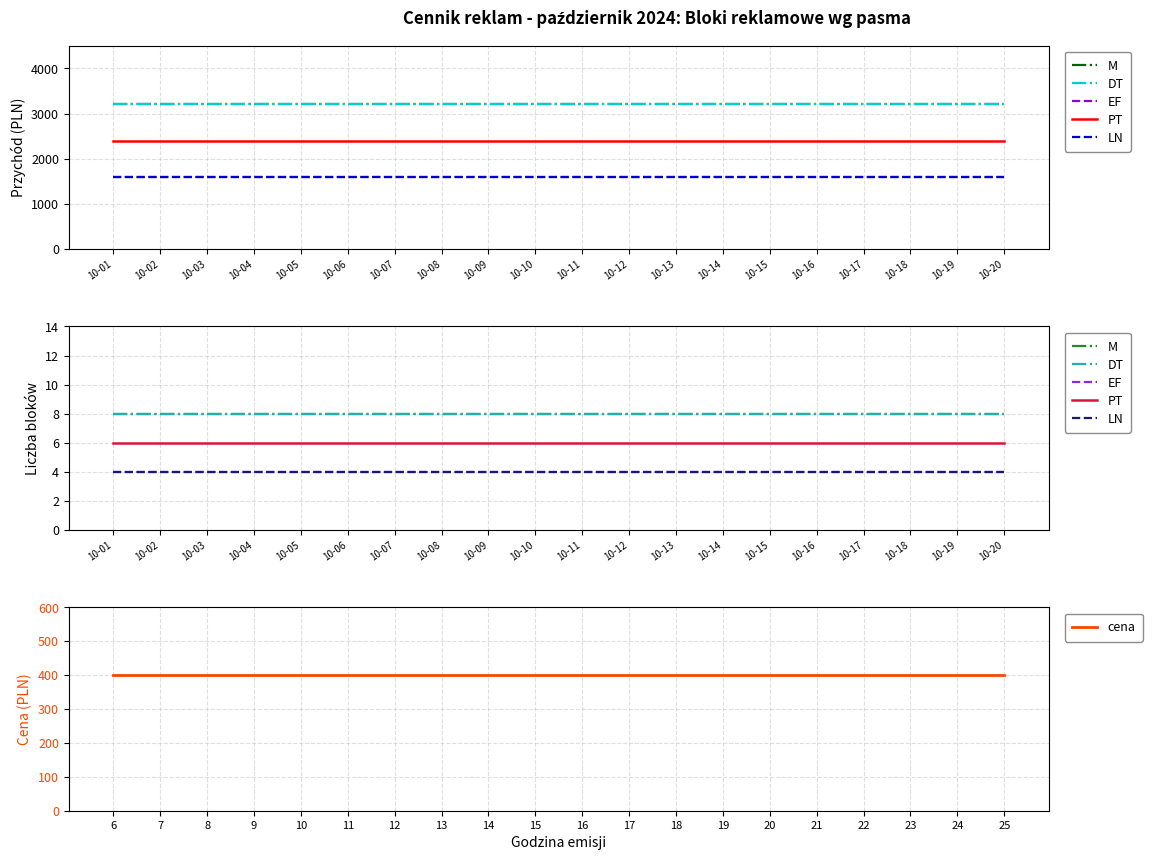

Reading left to right, extract all data points from this chart.

M: 8	8	8	8	8	8	8	8	8	8	8	8	8	8	8	8	8	8	8	8
DT: 8	8	8	8	8	8	8	8	8	8	8	8	8	8	8	8	8	8	8	8
EF: 4	4	4	4	4	4	4	4	4	4	4	4	4	4	4	4	4	4	4	4
PT: 6	6	6	6	6	6	6	6	6	6	6	6	6	6	6	6	6	6	6	6
LN: 4	4	4	4	4	4	4	4	4	4	4	4	4	4	4	4	4	4	4	4
cena: 400	400	400	400	400	400	400	400	400	400	400	400	400	400	400	400	400	400	400	400